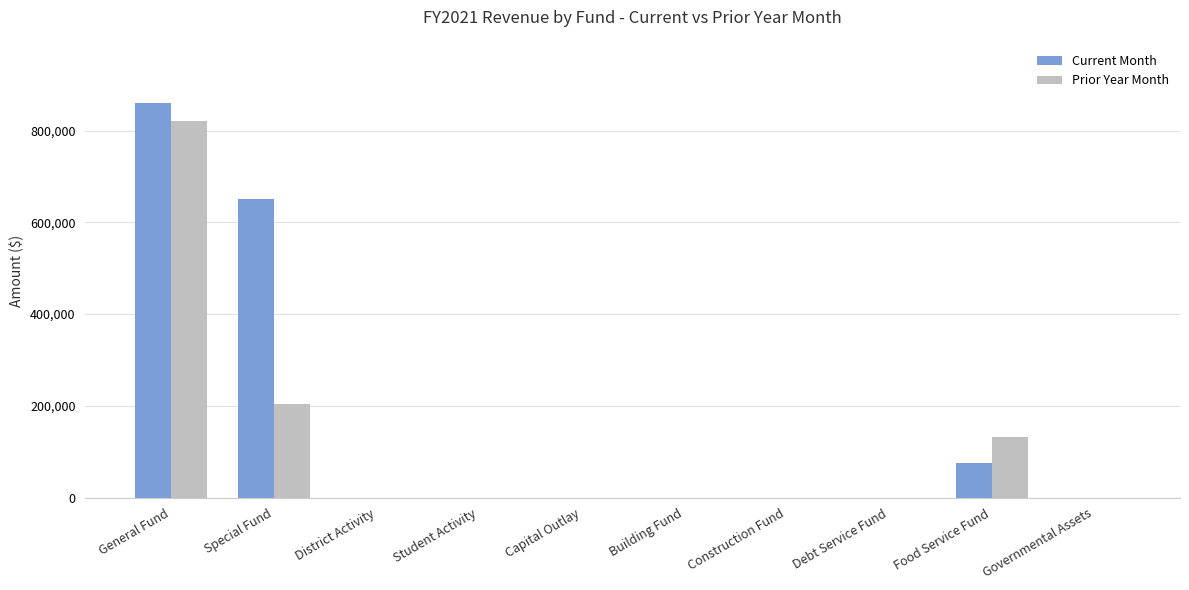

Is the value of Current Month at Debt Service Fund greater than the value of Prior Year Month at Food Service Fund?

No